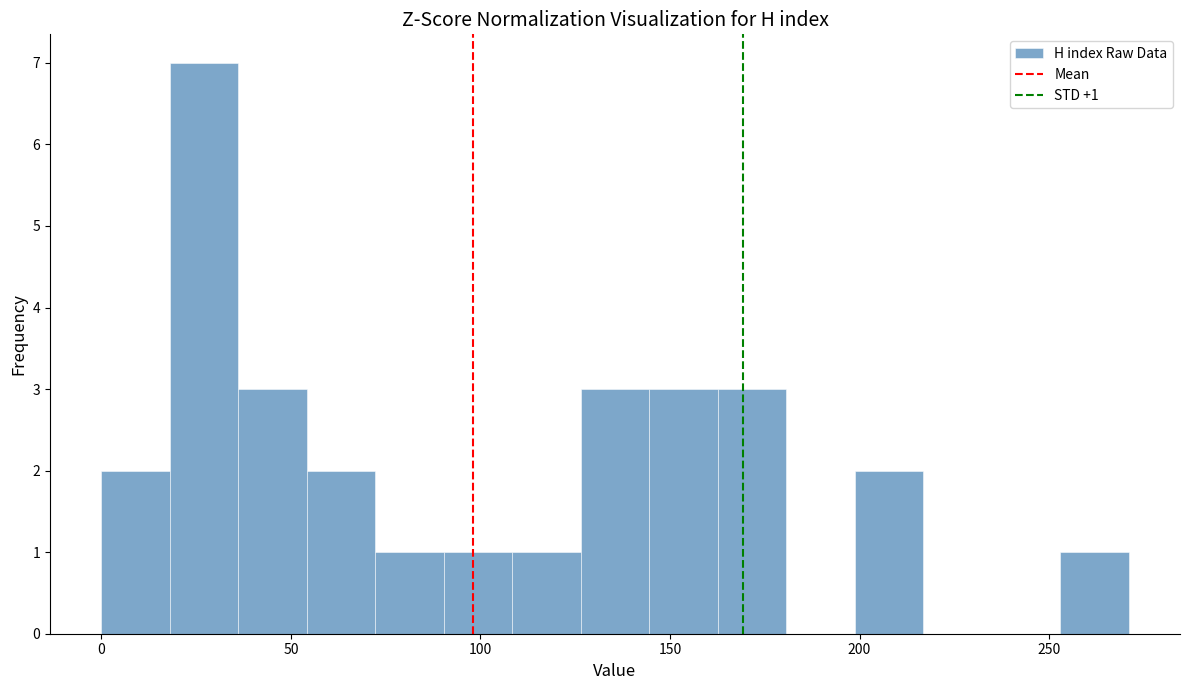

Read against the x-axis, roughly where is the centre of the tallest bar?

25